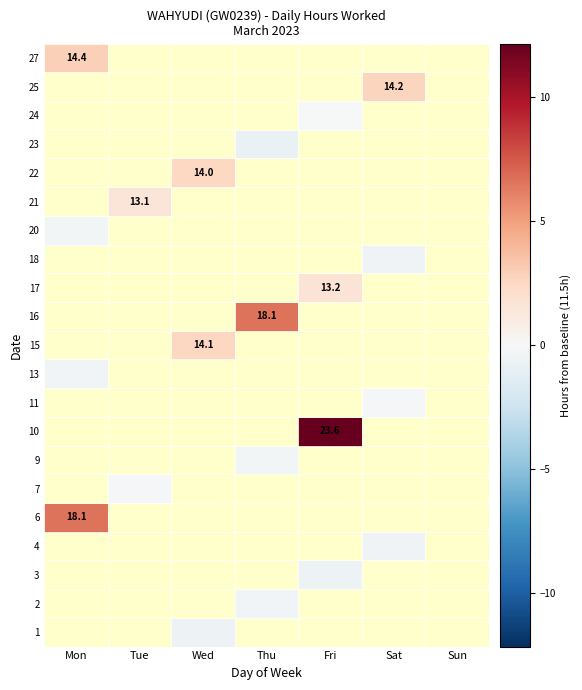

Reading right to left, list all the values displayed in this chart.

1: Tue=0.0	Mon=0.0	Sun=0.0	Sat=0.0	Fri=0.0	Thu=0.0	Wed=10.9
2: Tue=0.0	Mon=0.0	Sun=0.0	Sat=0.0	Fri=0.0	Thu=11.1	Wed=0.0
3: Tue=0.0	Mon=0.0	Sun=0.0	Sat=0.0	Fri=10.9	Thu=0.0	Wed=0.0
4: Tue=0.0	Mon=0.0	Sun=0.0	Sat=11.0	Fri=0.0	Thu=0.0	Wed=0.0
6: Tue=0.0	Mon=18.1	Sun=0.0	Sat=0.0	Fri=0.0	Thu=0.0	Wed=0.0
7: Tue=11.4	Mon=0.0	Sun=0.0	Sat=0.0	Fri=0.0	Thu=0.0	Wed=0.0
9: Tue=0.0	Mon=0.0	Sun=0.0	Sat=0.0	Fri=0.0	Thu=11.1	Wed=0.0
10: Tue=0.0	Mon=0.0	Sun=0.0	Sat=0.0	Fri=23.6	Thu=0.0	Wed=0.0
11: Tue=0.0	Mon=0.0	Sun=0.0	Sat=11.3	Fri=0.0	Thu=0.0	Wed=0.0
13: Tue=0.0	Mon=11.1	Sun=0.0	Sat=0.0	Fri=0.0	Thu=0.0	Wed=0.0
15: Tue=0.0	Mon=0.0	Sun=0.0	Sat=0.0	Fri=0.0	Thu=0.0	Wed=14.1
16: Tue=0.0	Mon=0.0	Sun=0.0	Sat=0.0	Fri=0.0	Thu=18.1	Wed=0.0
17: Tue=0.0	Mon=0.0	Sun=0.0	Sat=0.0	Fri=13.2	Thu=0.0	Wed=0.0
18: Tue=0.0	Mon=0.0	Sun=0.0	Sat=11.0	Fri=0.0	Thu=0.0	Wed=0.0
20: Tue=0.0	Mon=11.2	Sun=0.0	Sat=0.0	Fri=0.0	Thu=0.0	Wed=0.0
21: Tue=13.1	Mon=0.0	Sun=0.0	Sat=0.0	Fri=0.0	Thu=0.0	Wed=0.0
22: Tue=0.0	Mon=0.0	Sun=0.0	Sat=0.0	Fri=0.0	Thu=0.0	Wed=14.0
23: Tue=0.0	Mon=0.0	Sun=0.0	Sat=0.0	Fri=0.0	Thu=10.7	Wed=0.0
24: Tue=0.0	Mon=0.0	Sun=0.0	Sat=0.0	Fri=11.4	Thu=0.0	Wed=0.0
25: Tue=0.0	Mon=0.0	Sun=0.0	Sat=14.2	Fri=0.0	Thu=0.0	Wed=0.0
27: Tue=0.0	Mon=14.4	Sun=0.0	Sat=0.0	Fri=0.0	Thu=0.0	Wed=0.0